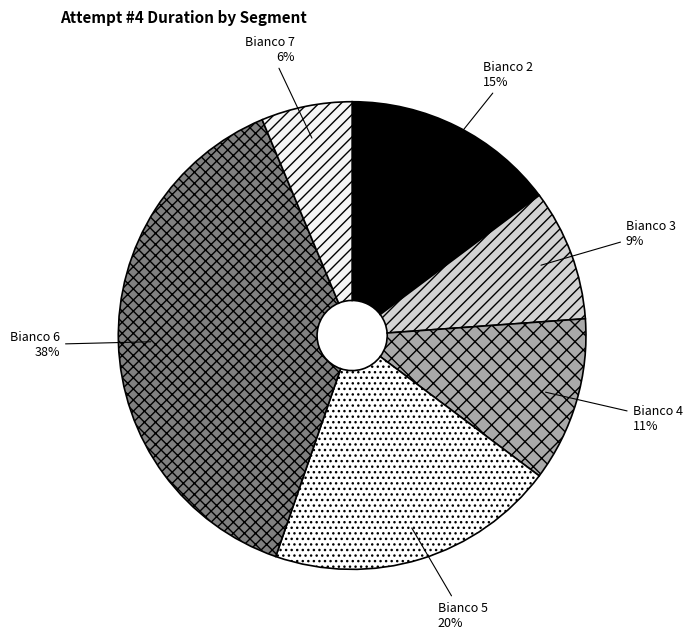

What is the largest slice in the pie chart?

Bianco 6